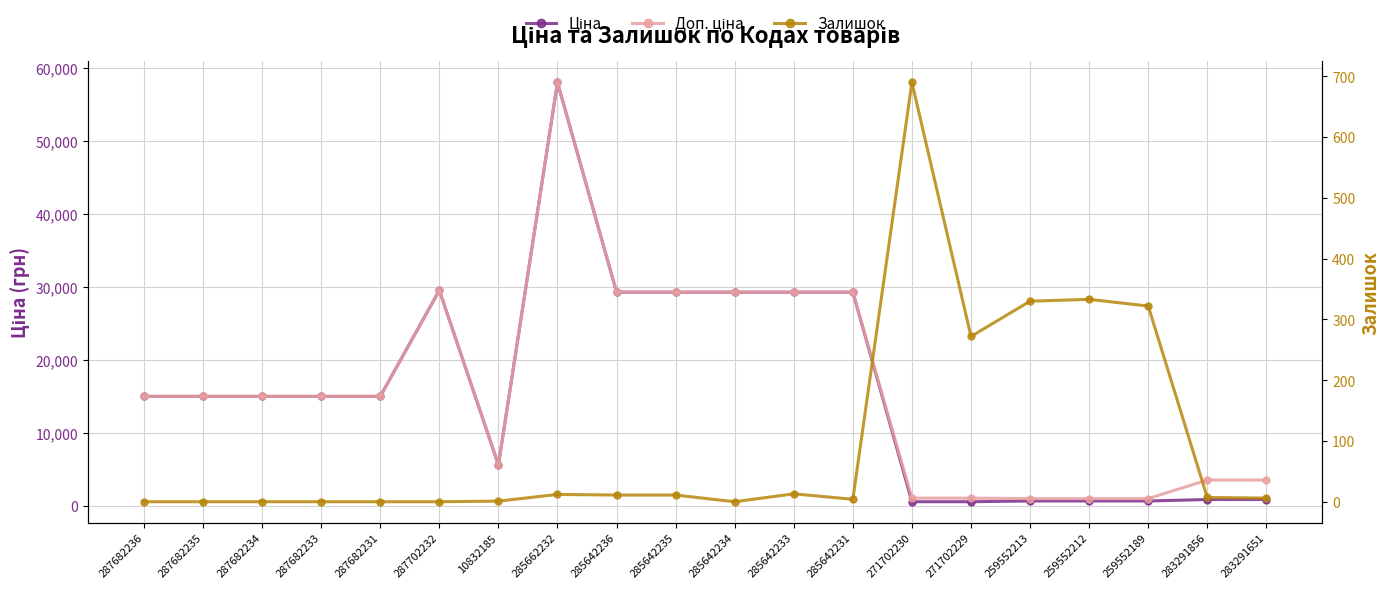

Reading right to left, list all the values displayed in this chart.

Ціна: 283291651=889.9	283291856=889.9	259552189=689.1	259552212=689.1	259552213=689.1	271702229=586.0	271702230=586.0	285642231=29294.9	285642233=29294.9	285642234=29294.9	285642235=29294.9	285642236=29294.9	285662232=58037.0	10832185=5636.0	287702232=29548.9	287682231=15019.2	287682233=15019.2	287682234=15019.2	287682235=15019.2	287682236=15019.2
Доп. ціна: 283291651=3559.7	283291856=3559.7	259552189=1017.8	259552212=1017.8	259552213=1017.8	271702229=1074.5	271702230=1074.5	285642231=29294.9	285642233=29294.9	285642234=29294.9	285642235=29294.9	285642236=29294.9	285662232=58037.0	10832185=5636.0	287702232=29548.9	287682231=15019.2	287682233=15019.2	287682234=15019.2	287682235=15019.2	287682236=15019.2
Залишок: 283291651=6.0	283291856=7.0	259552189=322.0	259552212=333.0	259552213=330.0	271702229=272.0	271702230=690.0	285642231=4.0	285642233=13.0	285642234=0.0	285642235=11.0	285642236=11.0	285662232=12.0	10832185=1.0	287702232=0.0	287682231=0.0	287682233=0.0	287682234=0.0	287682235=0.0	287682236=0.0